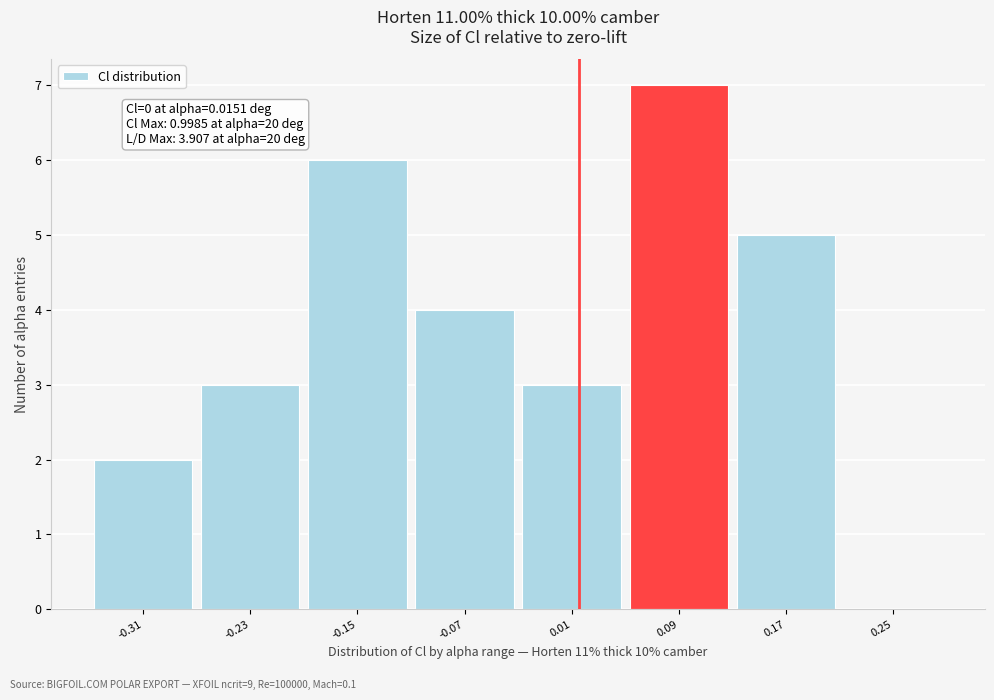

Which range on the x-axis has the tallest bar?

0.05 to 0.13